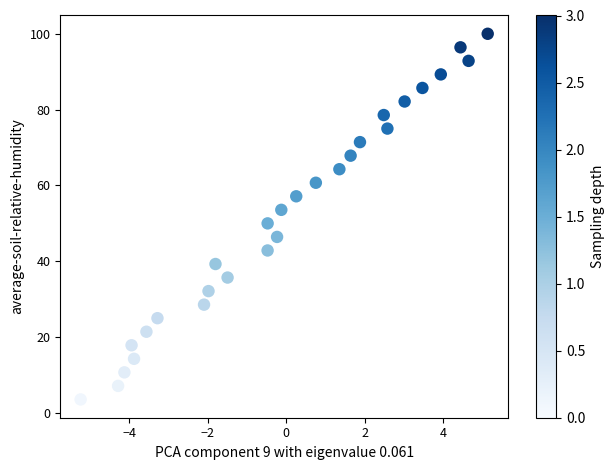

What is the range of Y values (max minus min)?

96.4